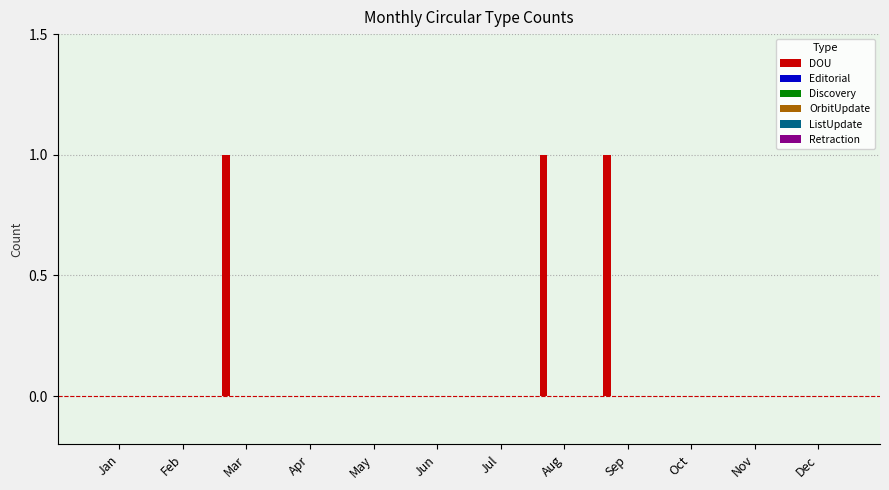

What is the sum of all values?

3